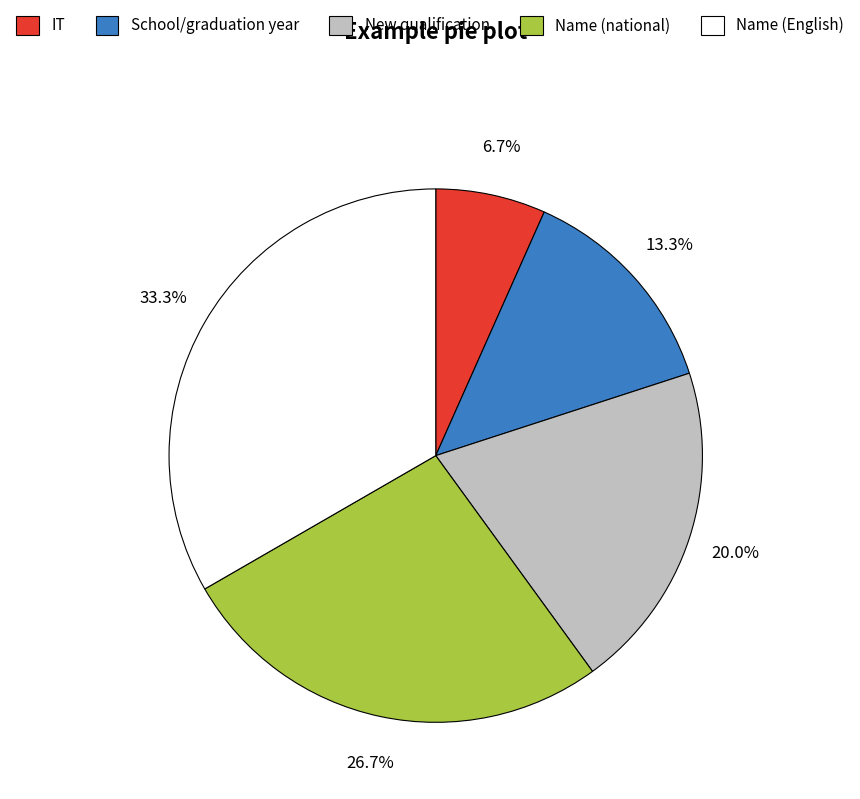

To the nearest percent, what is the difference between the largest and smallest slice percentages?

27%